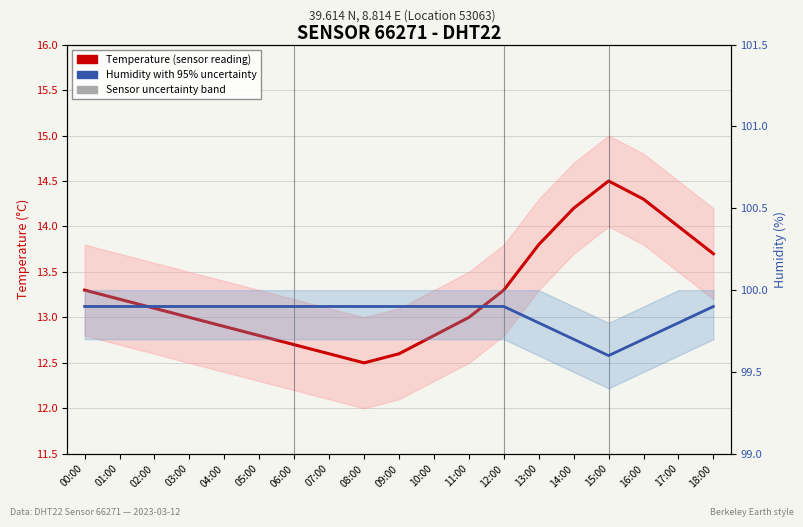

Which series has the largest total across all categories?

Humidity with 95% uncertainty